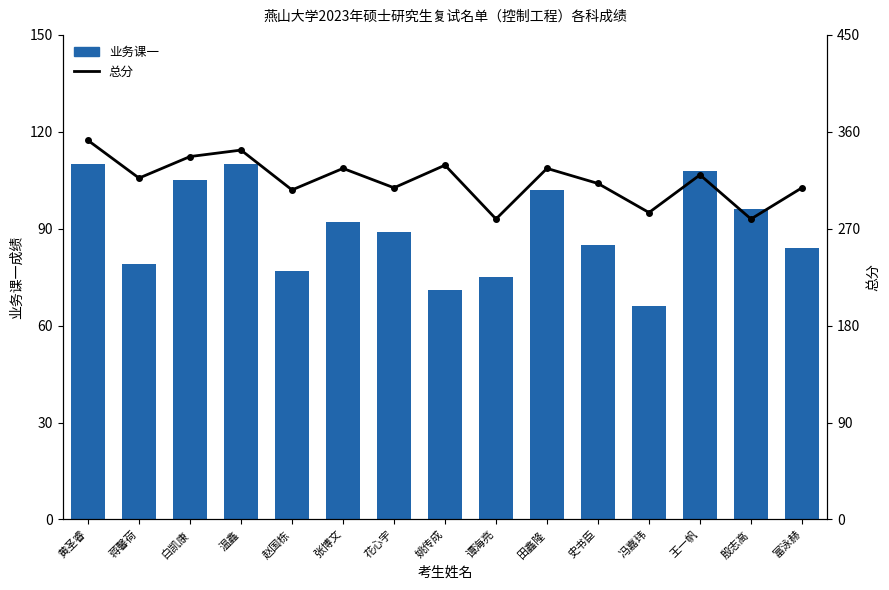

Does the chart contain any negative values?

No